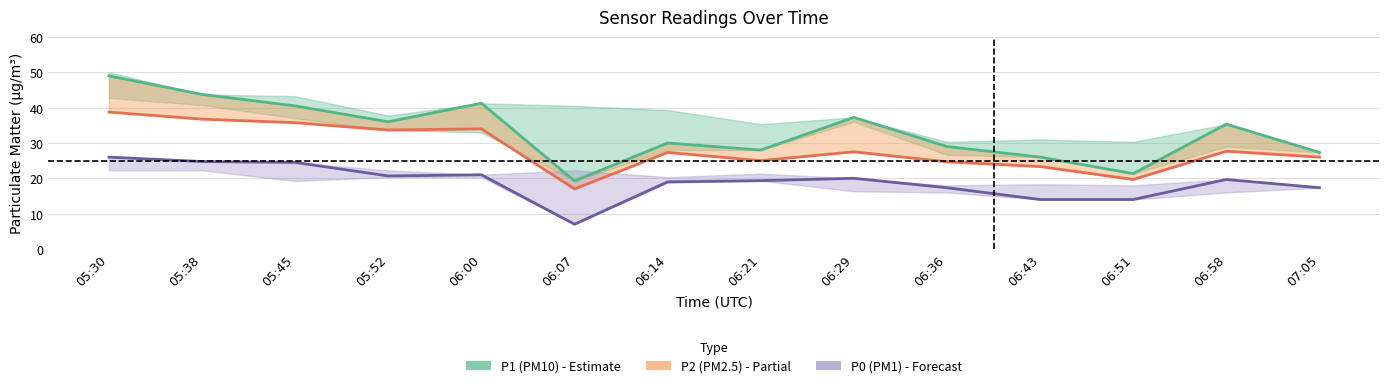

At 06:36, list the series in order from smallest to largest.

P0 (PM1), P2 (PM2.5), P1 (PM10)